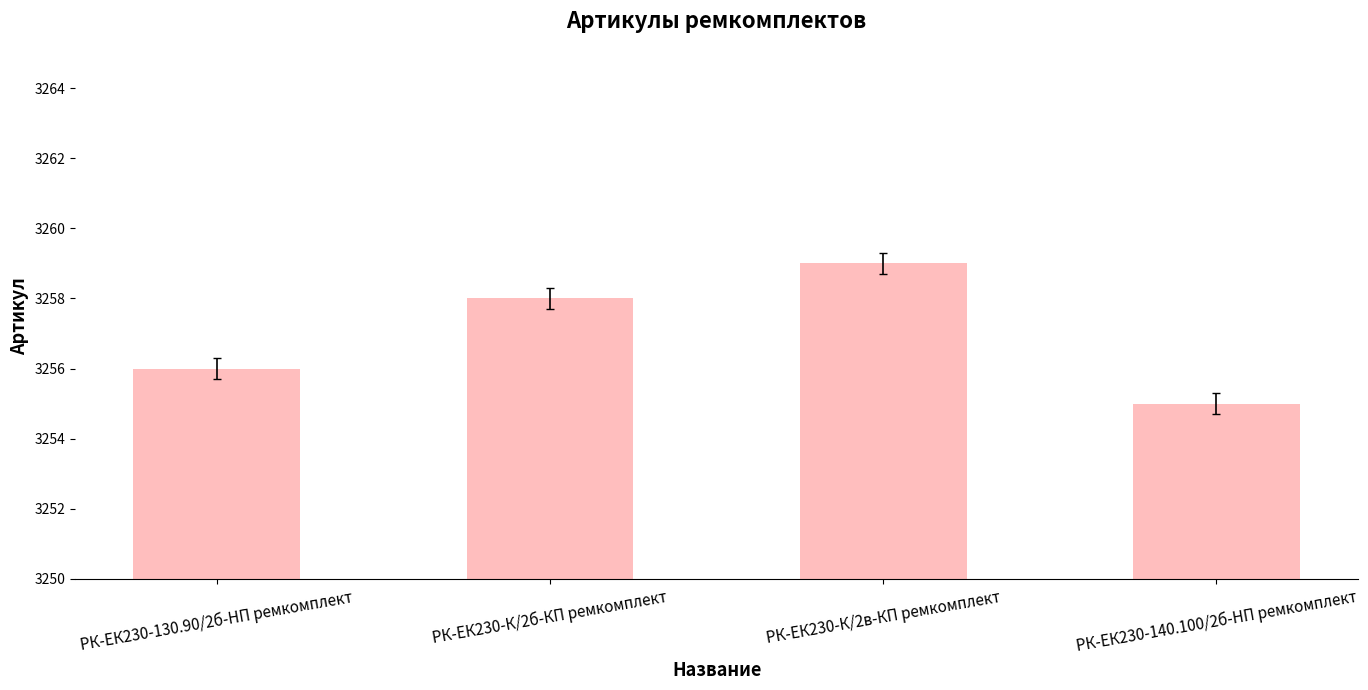

Is it true that the value at РК-ЕК230-140.100/2б-HП ремкомплект is 3255?

True